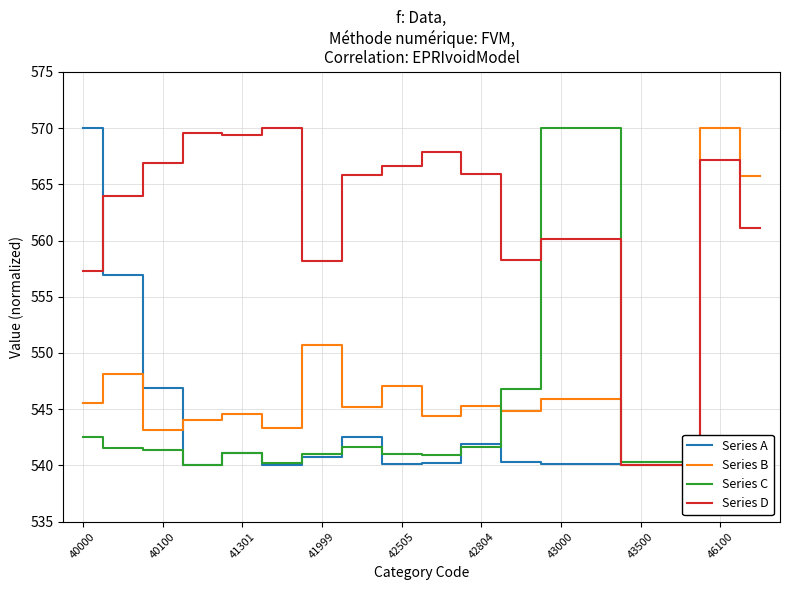

What is the highest value of the Series B series?

570.0